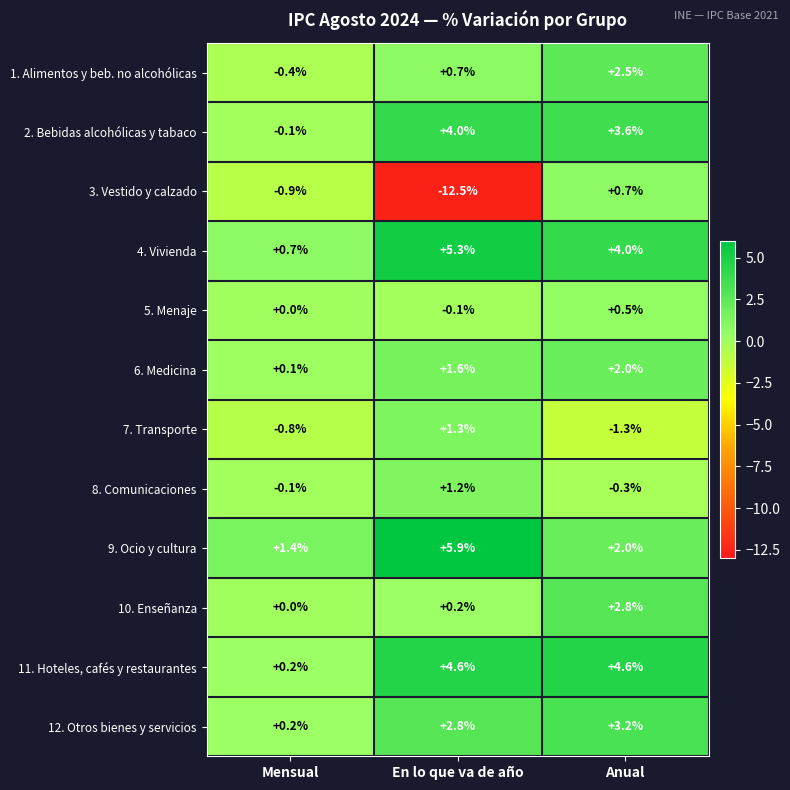

Rank the series by their maximum value, from lowest to highest.

5. Menaje, 3. Vestido y calzado, 8. Comunicaciones, 7. Transporte, 6. Medicina, 1. Alimentos y beb. no alcohólicas, 10. Enseñanza, 12. Otros bienes y servicios, 2. Bebidas alcohólicas y tabaco, 11. Hoteles, cafés y restaurantes, 4. Vivienda, 9. Ocio y cultura